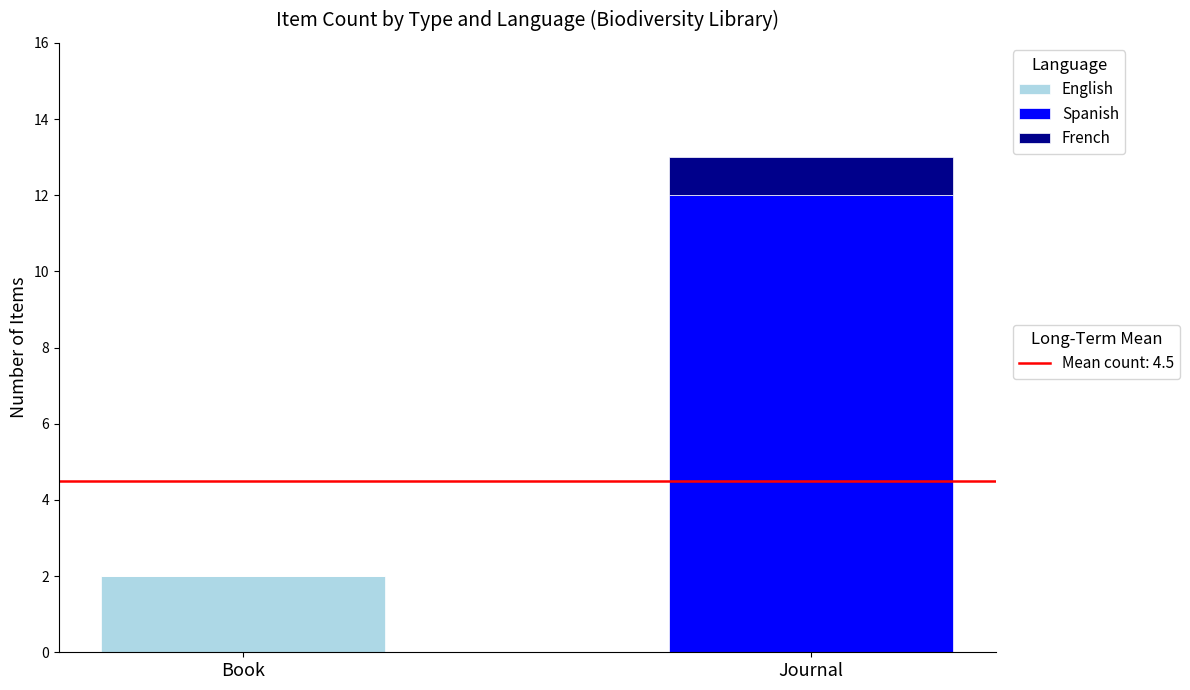

At which category is the sum across all series the highest?

Journal